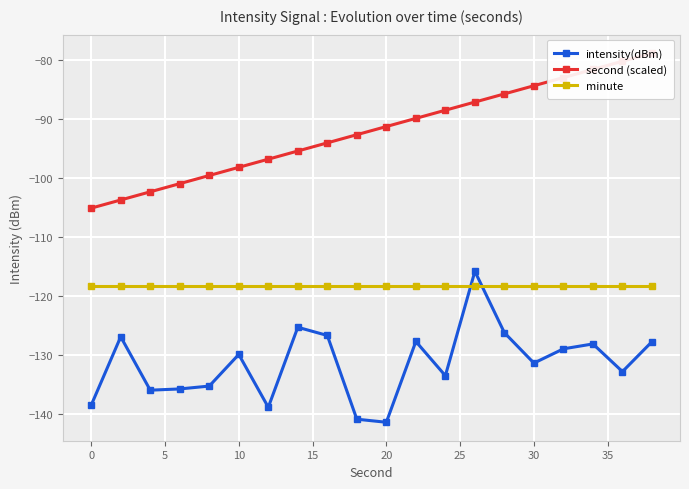

True or false: minute has a value of -183.5 at 0.

False